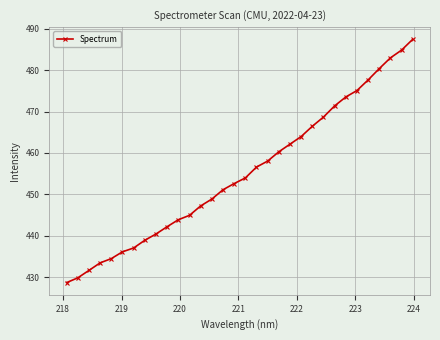

What is the value of the 7th point from the left?

437.0